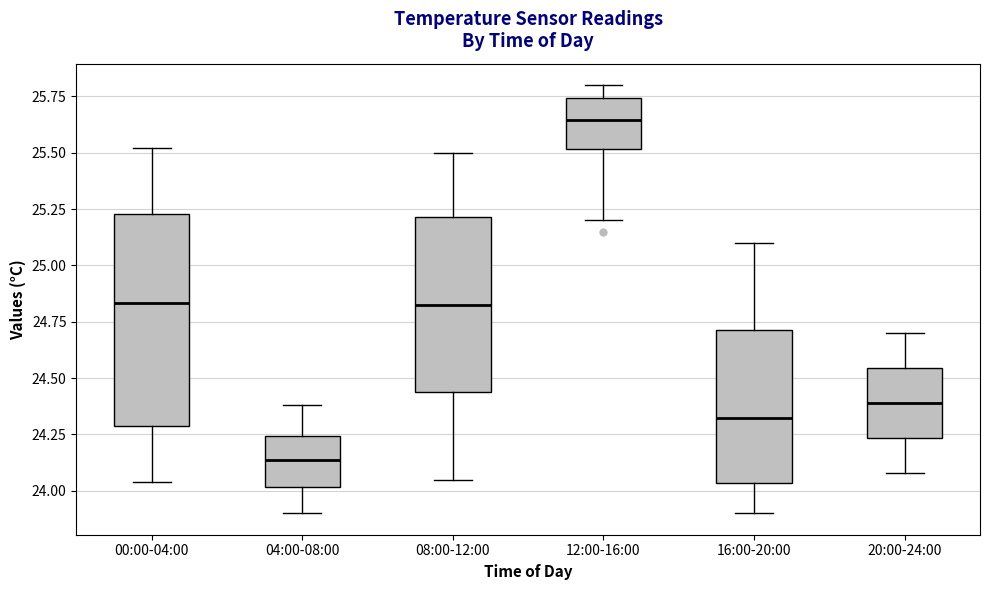

Comparing the boxes themselves (not the whiskers), which one is the tallest?

00:00-04:00